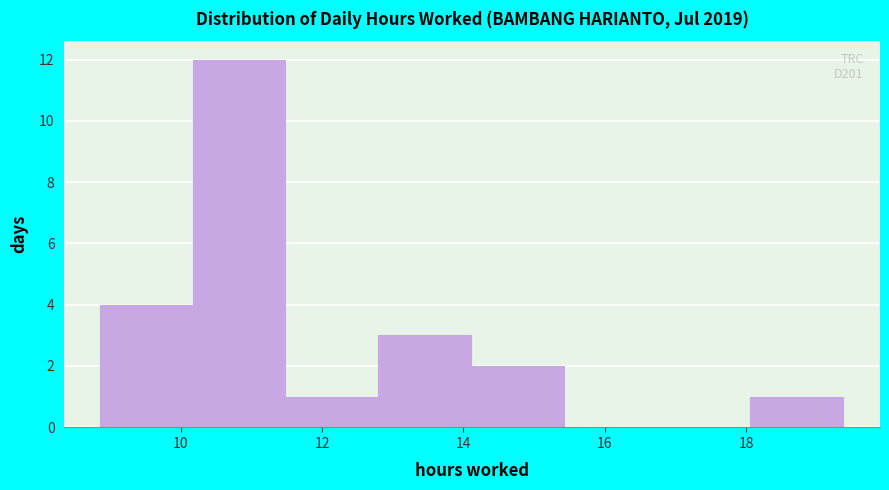

Which range on the x-axis has the tallest bar?

10.2 to 11.4